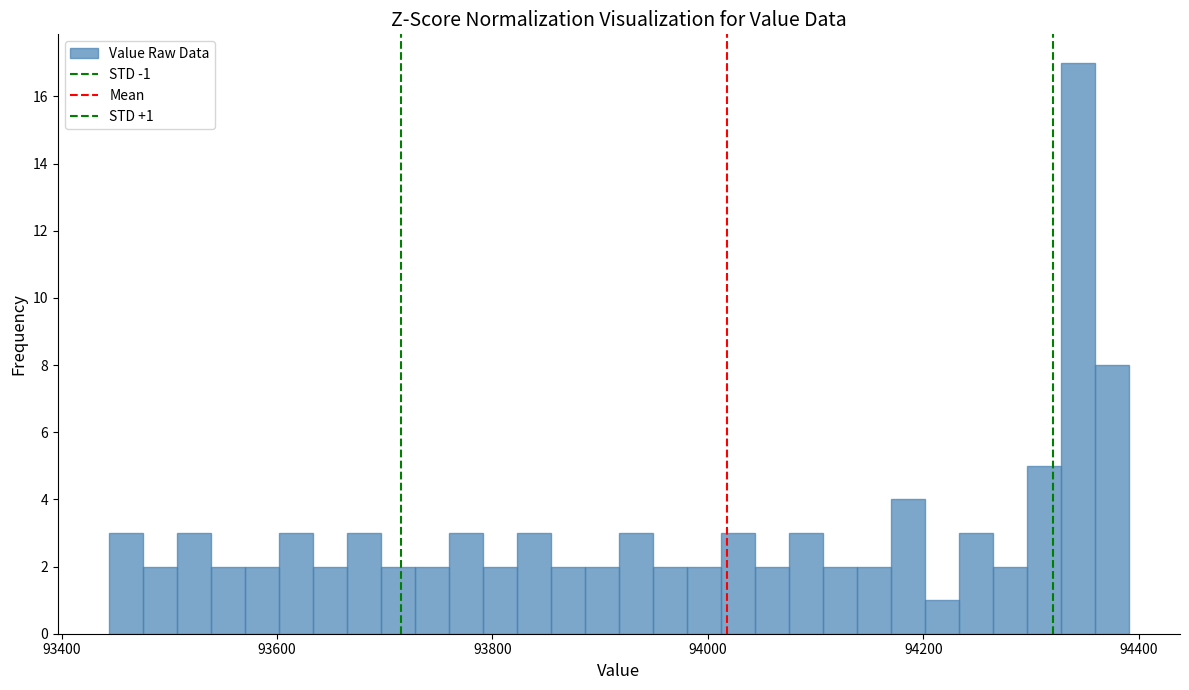

Read against the x-axis, roughly where is the centre of the tallest bar?

94340